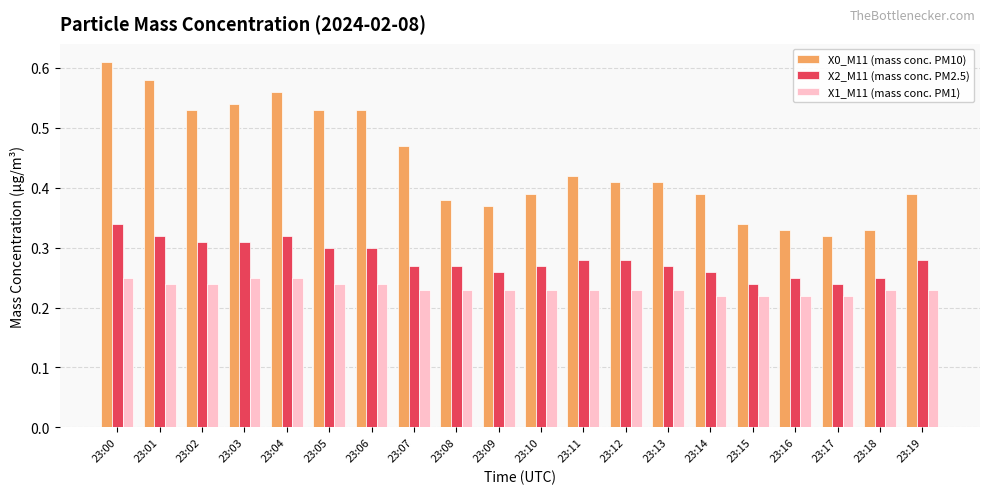

Count the X2_M11 (mass conc. PM2.5) values in the range 0 to 1.

20